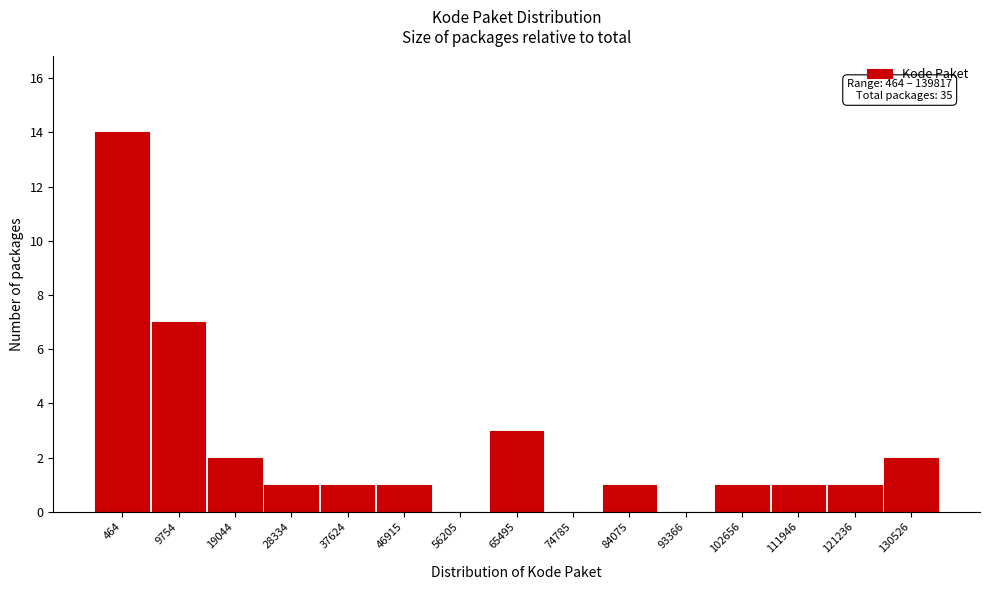

Reading right to left, what are all the values shown in this chart?

130526=2	121236=1	111946=1	102656=1	93366=0	84075=1	74785=0	65495=3	56205=0	46915=1	37624=1	28334=1	19044=2	9754=7	464=14